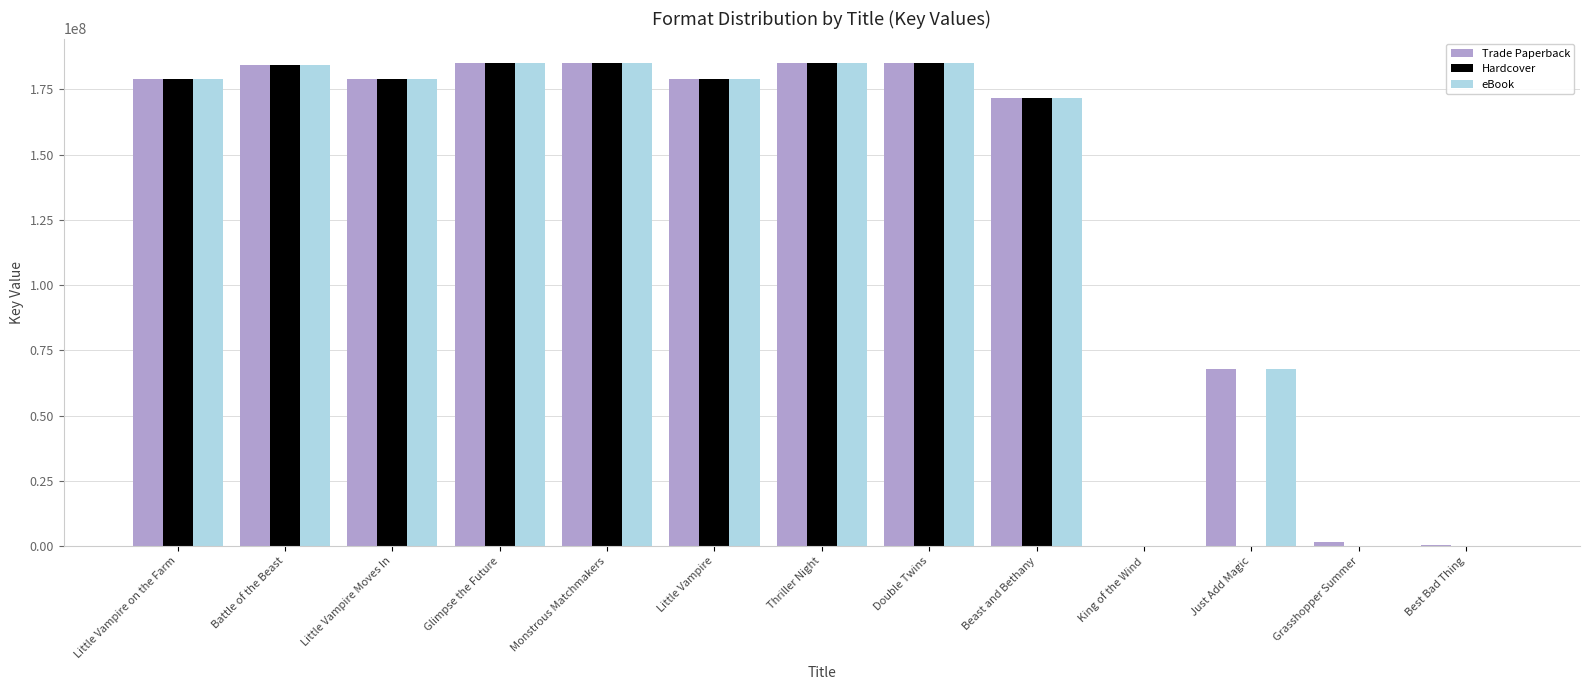

Count the number of data series in this chart.

3